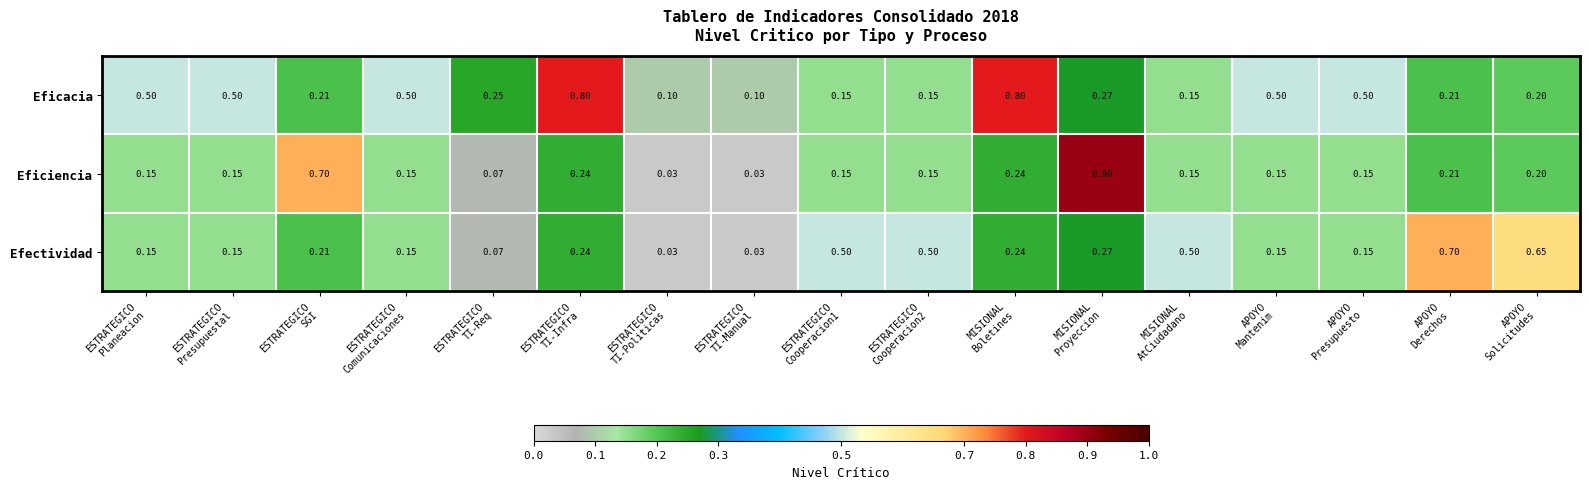

List the series in order of their peak value, highest first.

Eficiencia, Eficacia, Efectividad